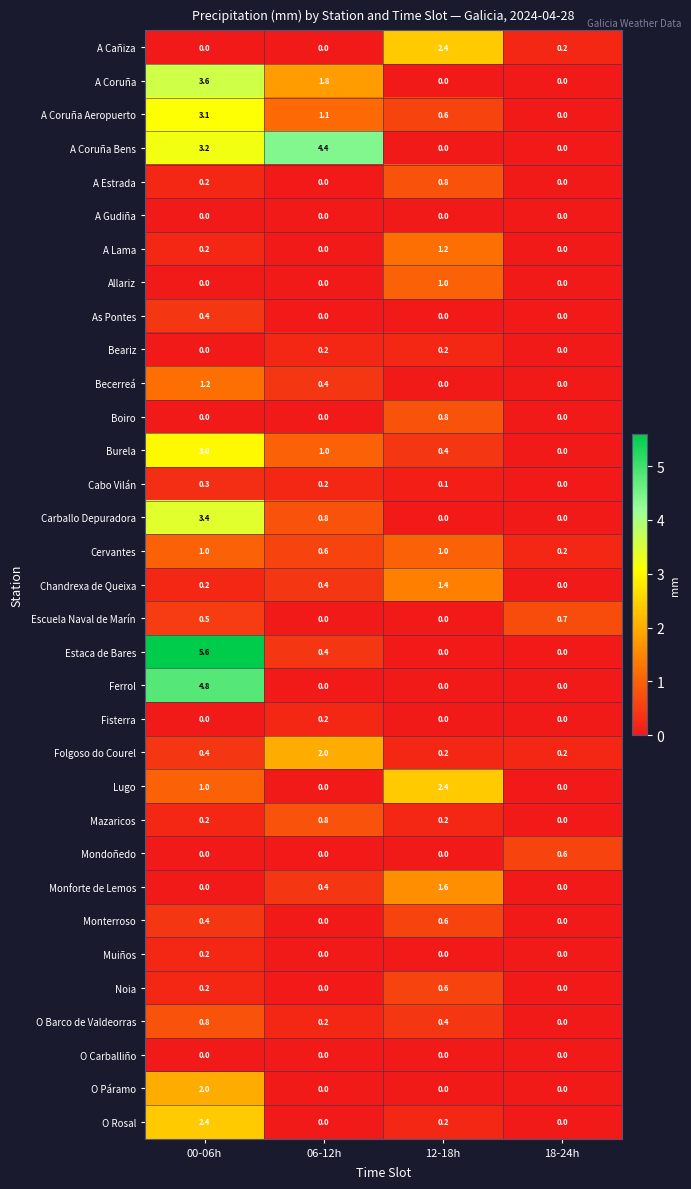

True or false: Noia has a value of 0.0 at 18-24h.

True